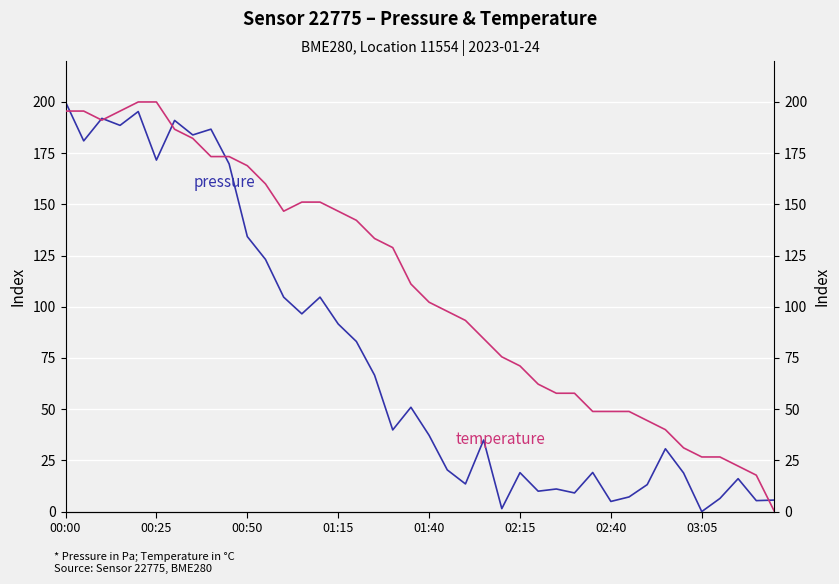

The value of pressure at 13 is 96.5. True or false?

True